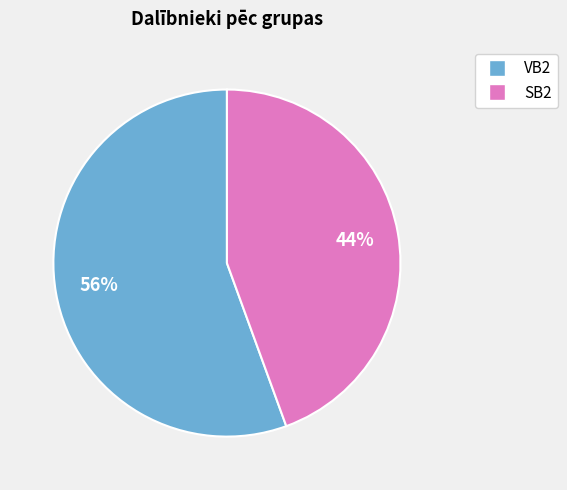

Count the number of slices in the pie.

2